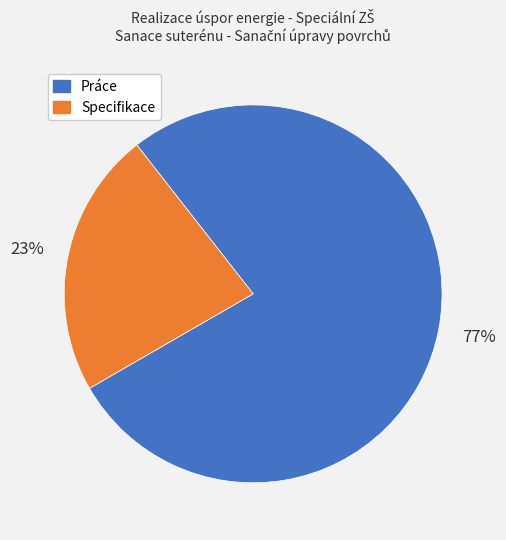

Is there any slice that represents more than half of the pie?

Yes